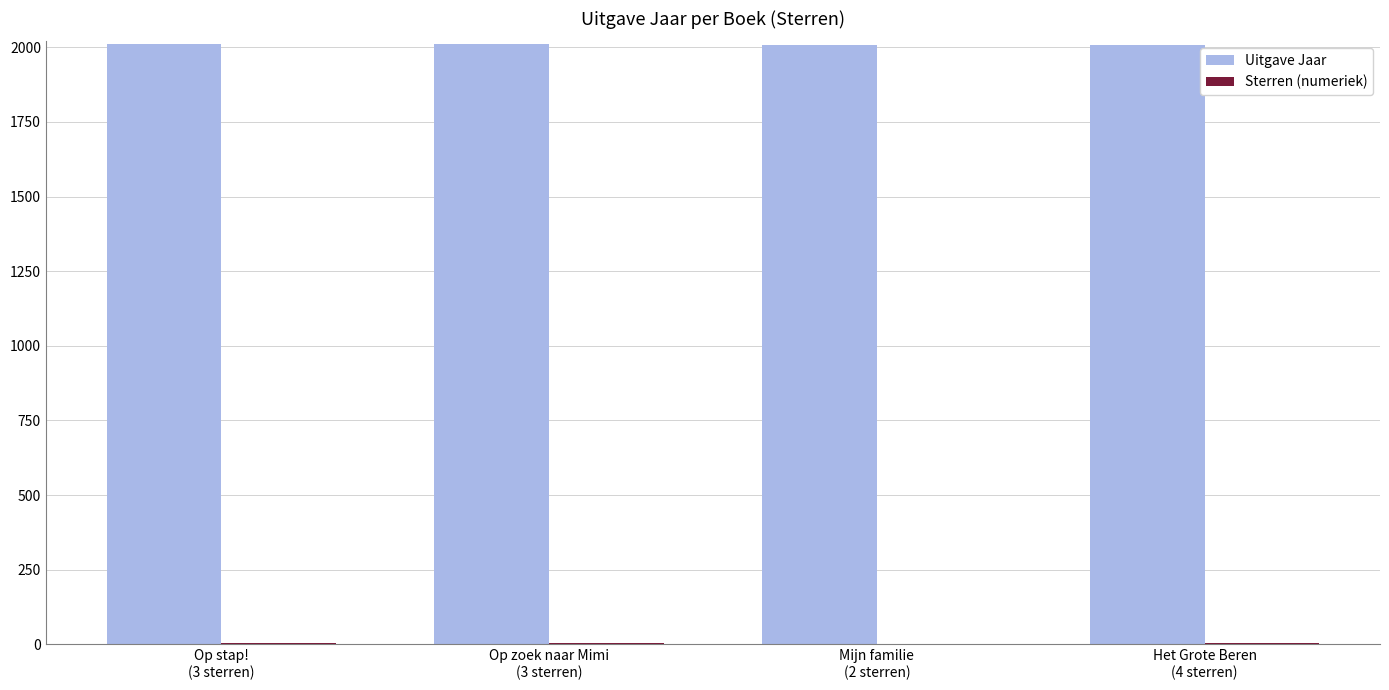

What is the greatest value displayed?

2012